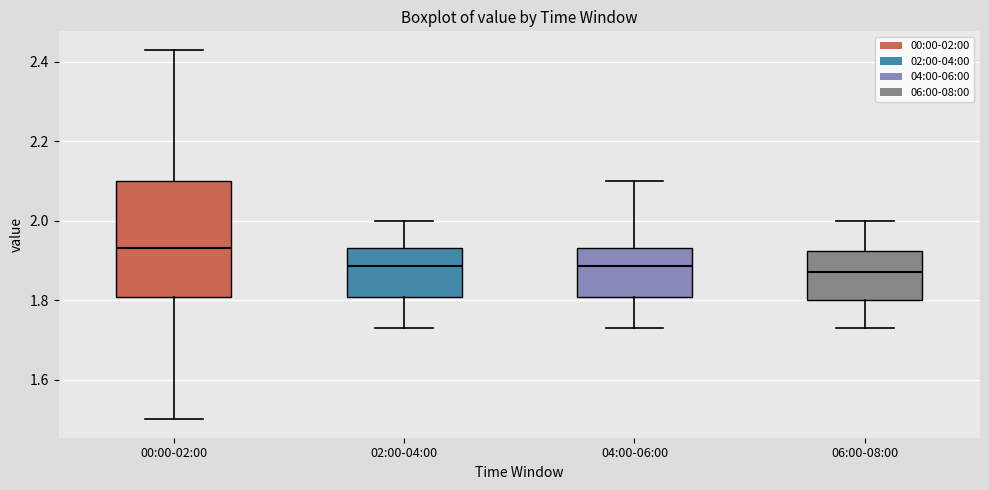

Which box is the tallest, from its lower edge to its upper edge?

00:00-02:00